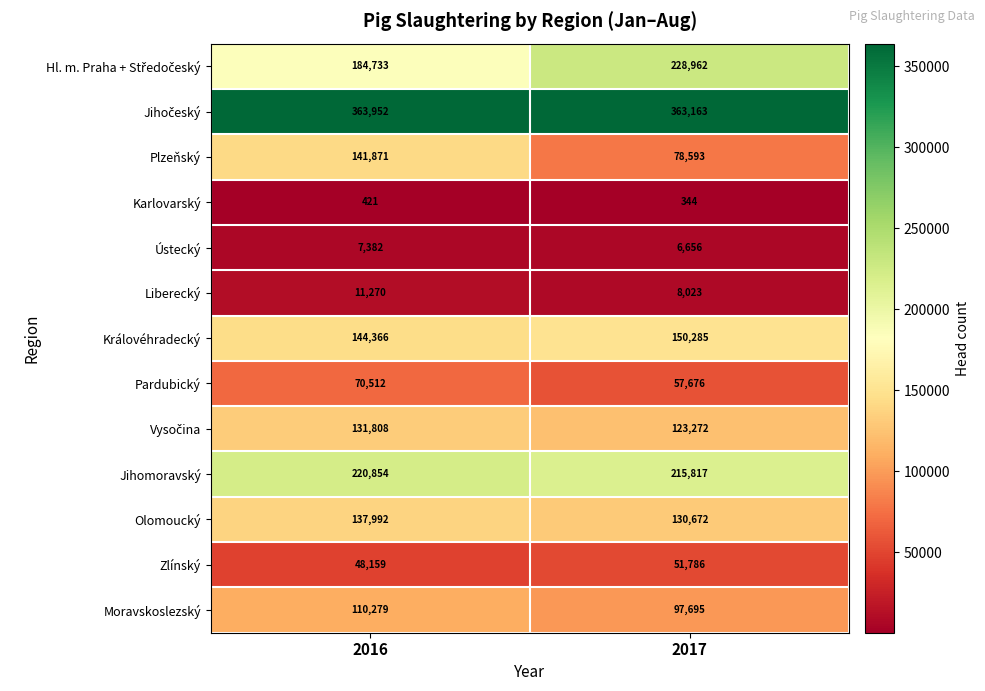

At which category is the sum across all series the highest?

2016